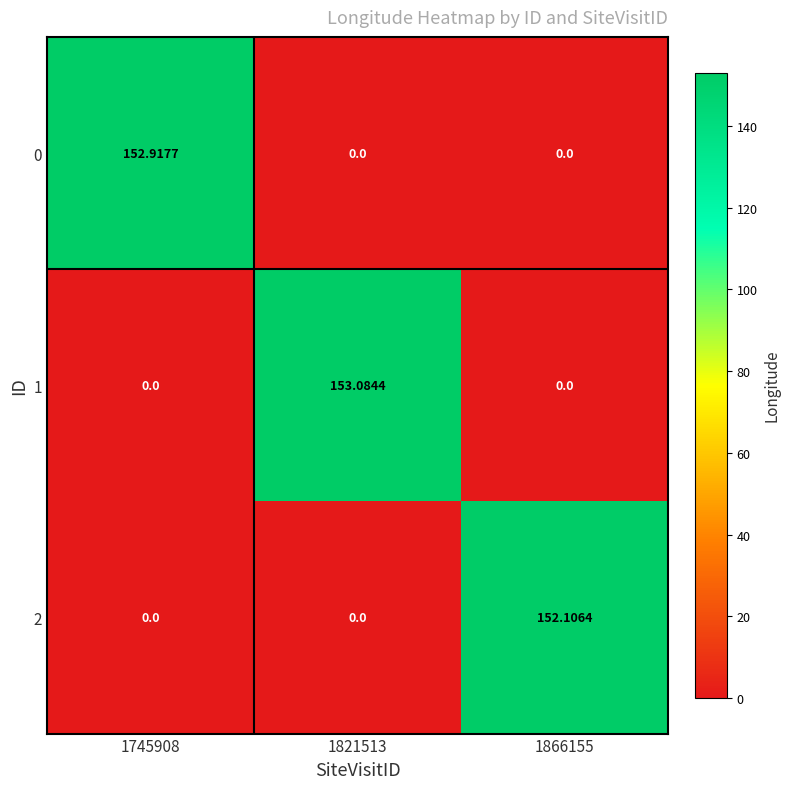

What is the total value across all series at 1866155?

152.1